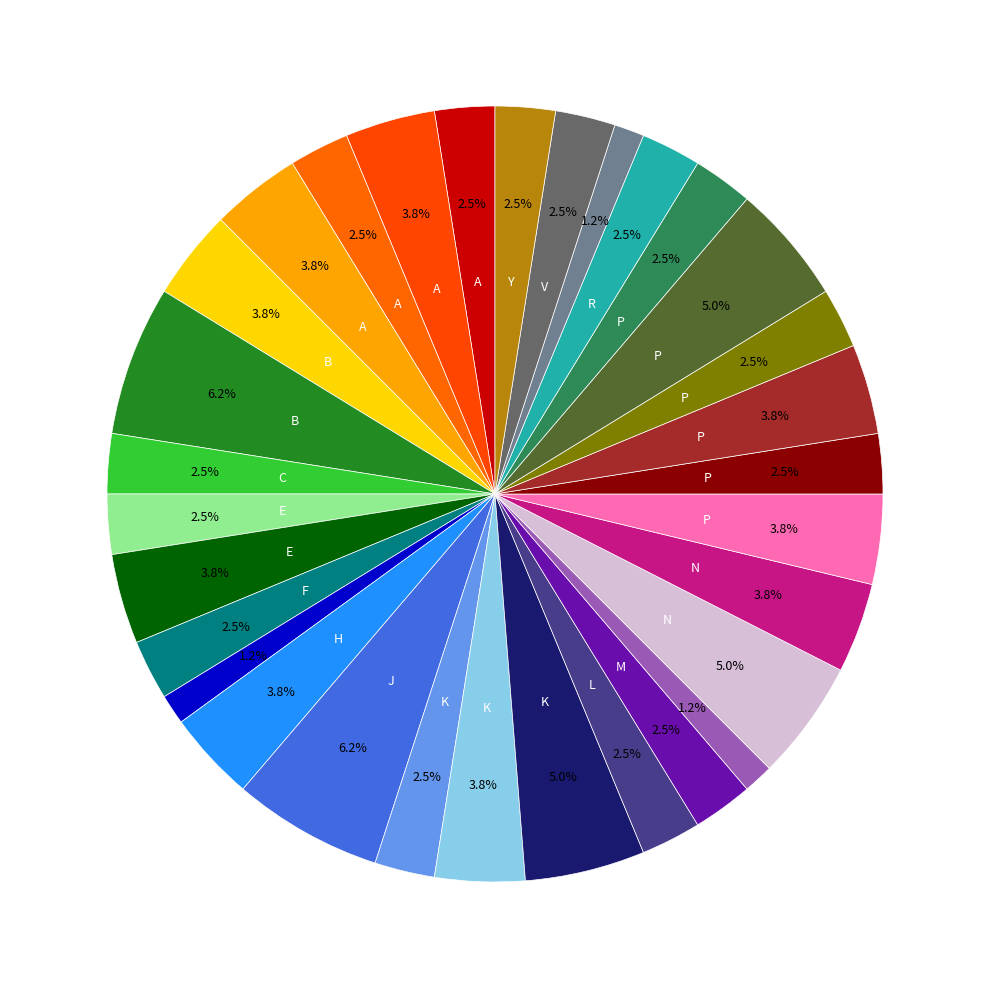

Is there a majority slice in this chart?

No